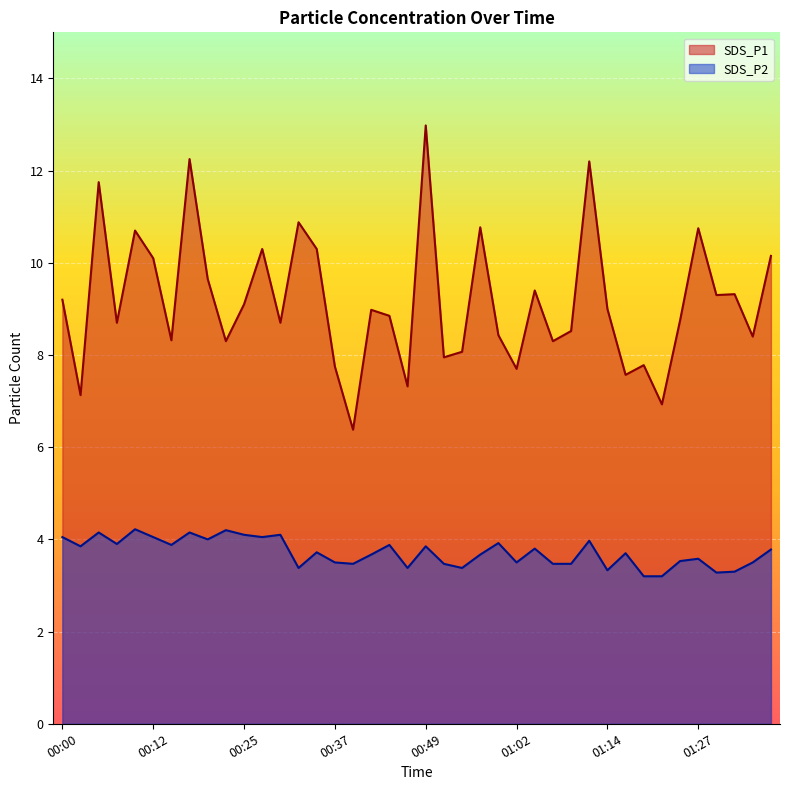

Reading left to right, transcribe all the data shown in this chart.

SDS_P1: 9.2	7.1	11.8	8.7	10.7	10.1	8.3	12.2	9.7	8.3	9.1	10.3	8.7	10.9	10.3	7.8	6.4	9.0	8.8	7.3	13.0	8.0	8.1	10.8	8.4	7.7	9.4	8.3	8.5	12.2	9.0	7.6	7.8	6.9	8.8	10.8	9.3	9.3	8.4	10.2
SDS_P2: 4.0	3.9	4.2	3.9	4.2	4.0	3.9	4.2	4.0	4.2	4.1	4.0	4.1	3.4	3.7	3.5	3.5	3.7	3.9	3.4	3.9	3.5	3.4	3.7	3.9	3.5	3.8	3.5	3.5	4.0	3.3	3.7	3.2	3.2	3.5	3.6	3.3	3.3	3.5	3.8